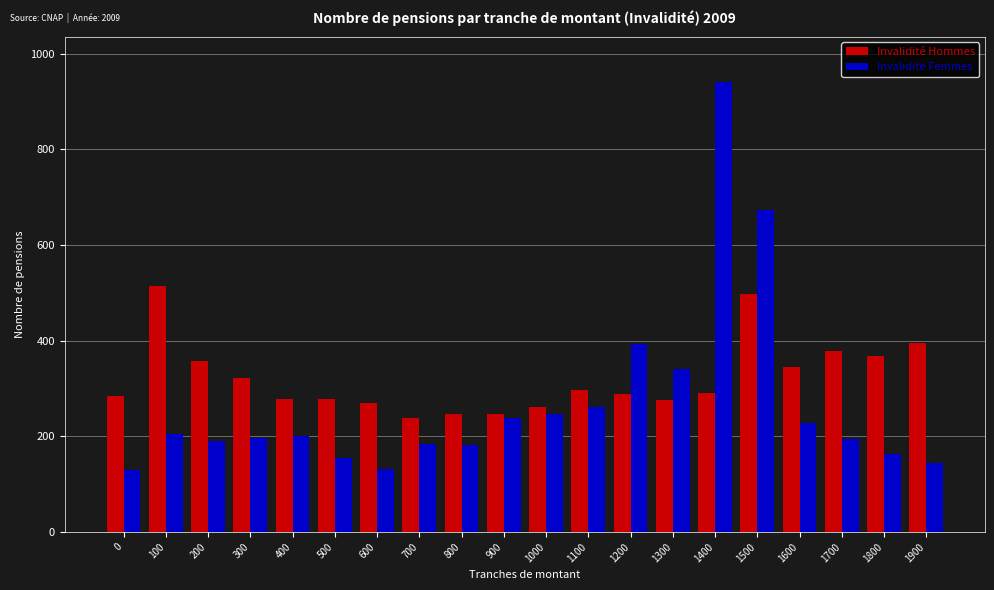

How many values in the Invalidité Hommes series are below 290?

10